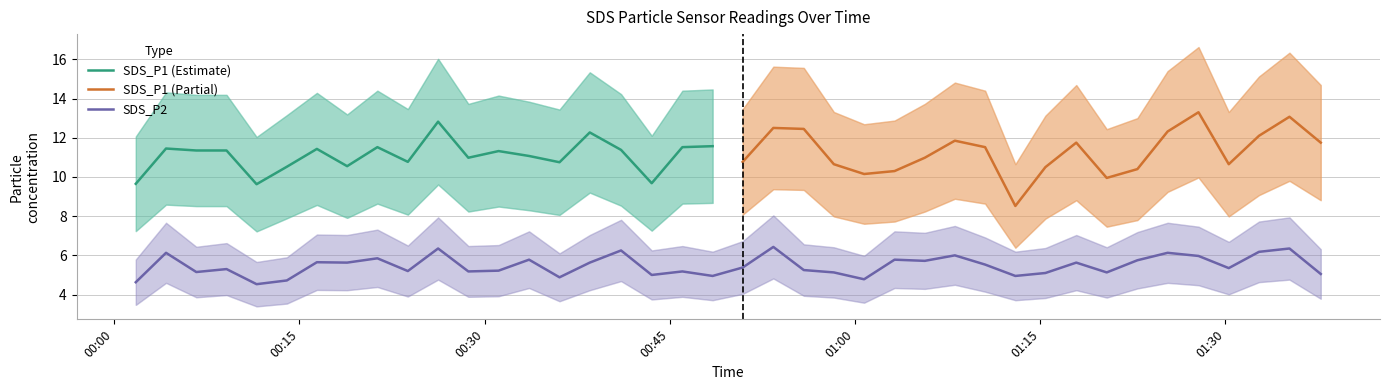

What is the lowest value of the SDS_P2 series?

4.5